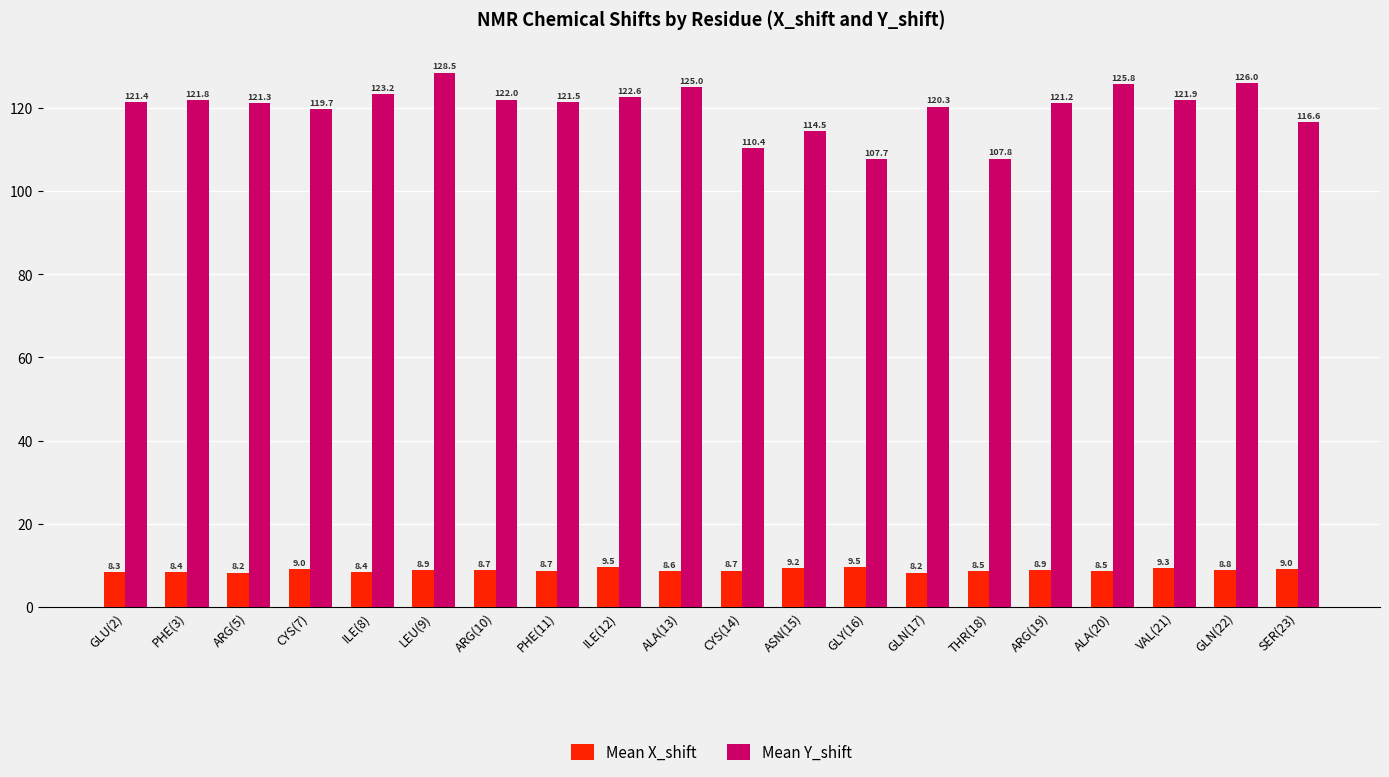

What are all the series names shown in the legend?

Mean X_shift, Mean Y_shift